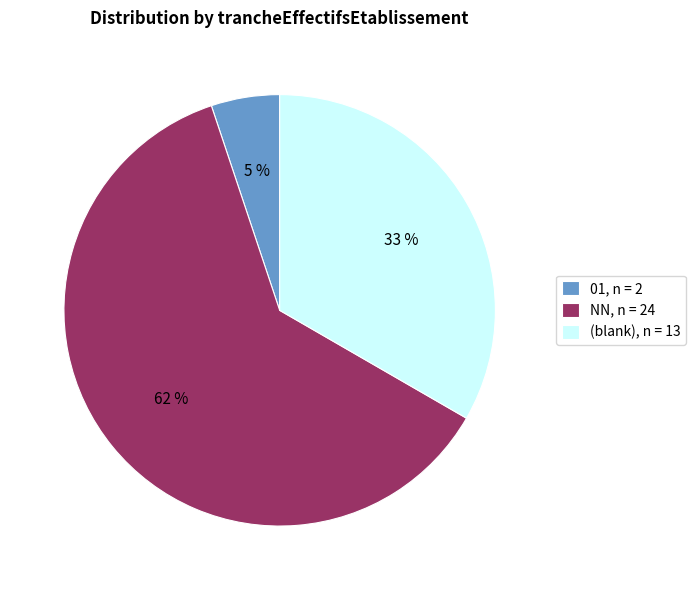

Is there any slice that represents more than half of the pie?

Yes